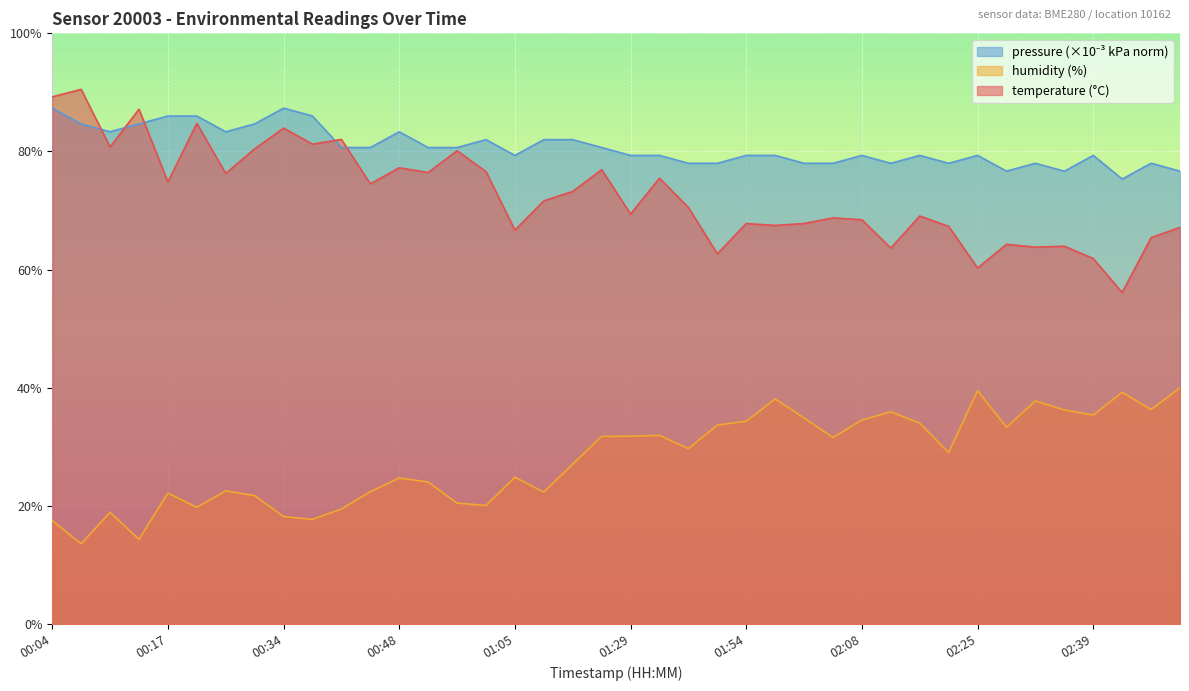

Is the value of temperature at 00:08 greater than the value of pressure_norm at 02:06?

Yes